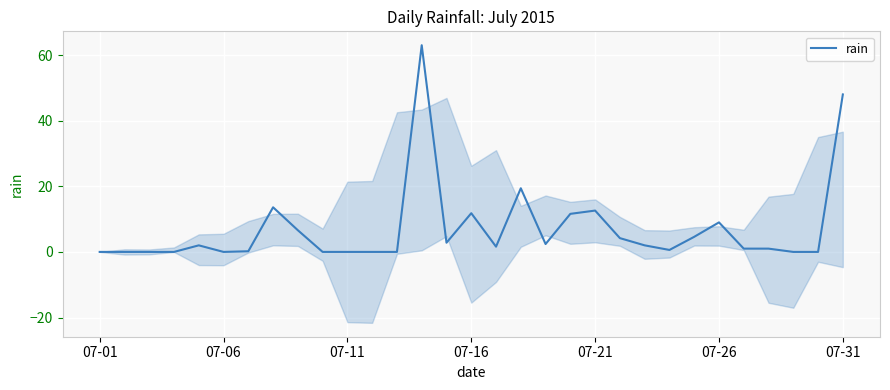

True or false: rain has a value of 38.5 at 07-11.

False